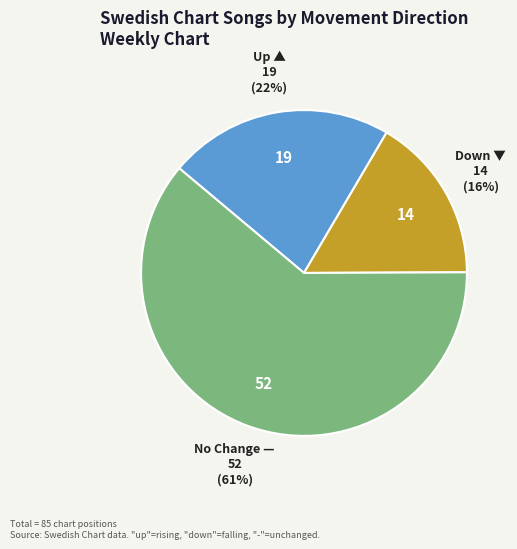

To the nearest percent, what is the average slice percentage?

33%